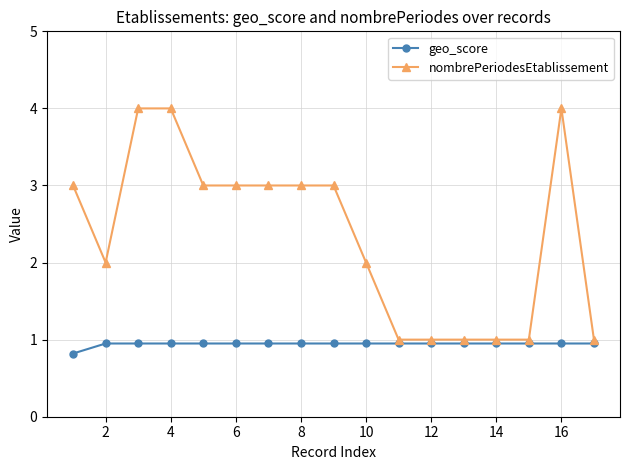

Is this an area chart (filled region under the line)?

No